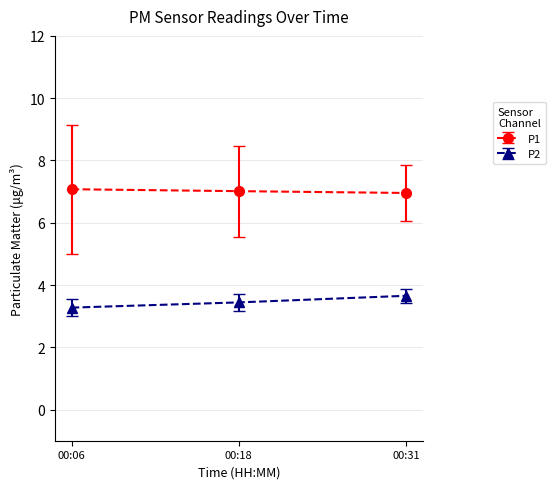

What is the sum of all P2 values?

10.4